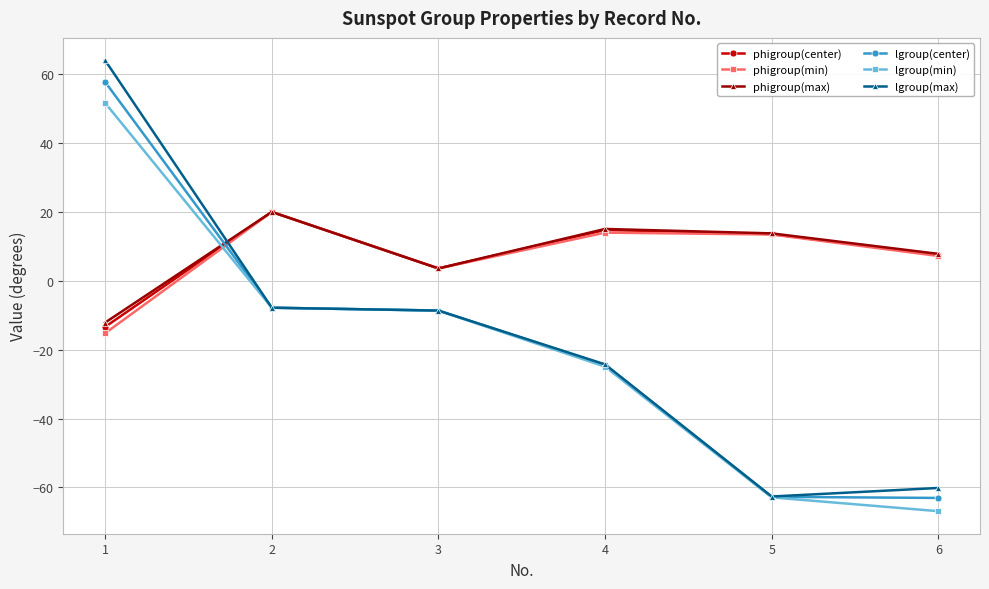

Is it true that lgroup(min) equals -43.4 at 5?

False